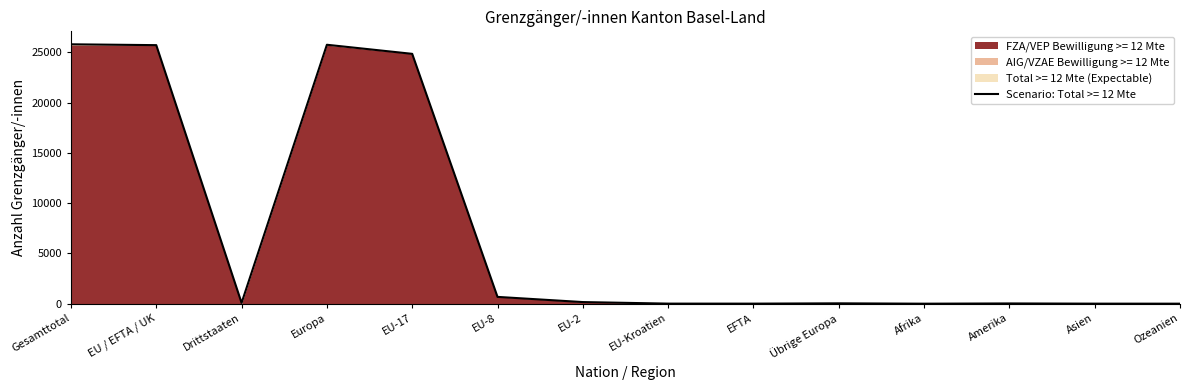

What is the difference between the FZA/VEP Bewilligung >= 12 Mte values at EU-Kroatien and EFTA?

2